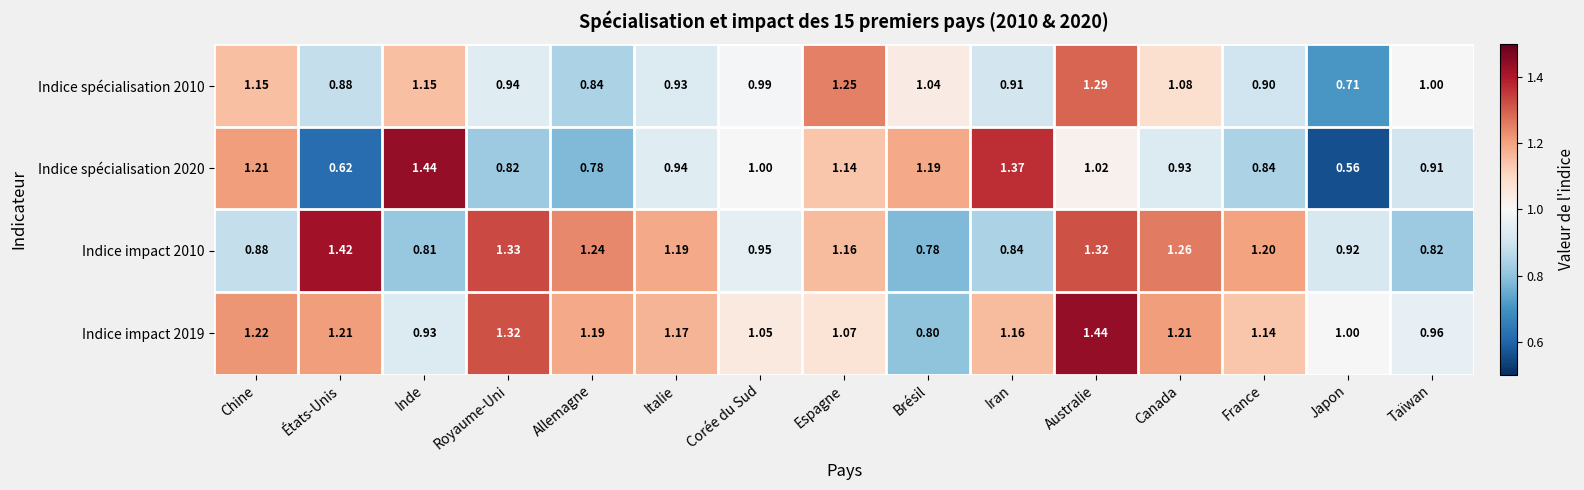

Rank the categories by Indice impact 2010 value from lowest to highest.

Brésil, Inde, Taïwan, Iran, Chine, Japon, Corée du Sud, Espagne, Italie, France, Allemagne, Canada, Australie, Royaume-Uni, États-Unis